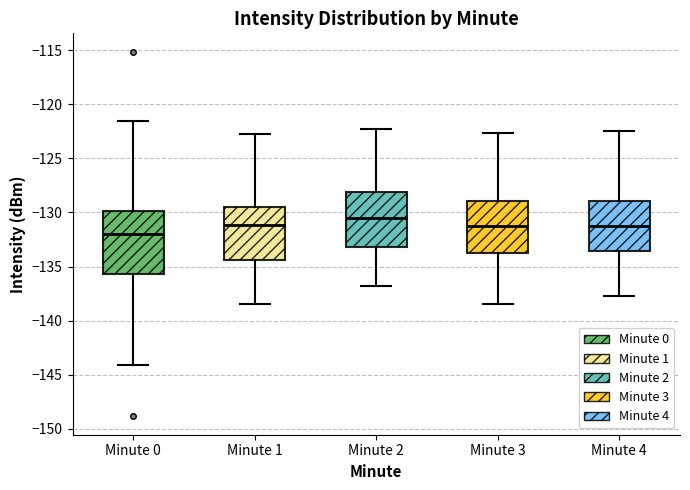

Reading left to right, read every box against the y-axis: the position of its median line, the range the box covers, and the ends of its whiskers. The values are not printed on the chart, so give them approximately, as read against the axis.

Minute 0: median -132.0, box -135.5 to -130.0, whiskers -144.0 to -121.5
Minute 1: median -131.0, box -134.5 to -129.5, whiskers -138.5 to -123.0
Minute 2: median -130.5, box -133.0 to -128.0, whiskers -137.0 to -122.5
Minute 3: median -131.5, box -133.5 to -129.0, whiskers -138.5 to -122.5
Minute 4: median -131.0, box -133.5 to -129.0, whiskers -138.0 to -122.5